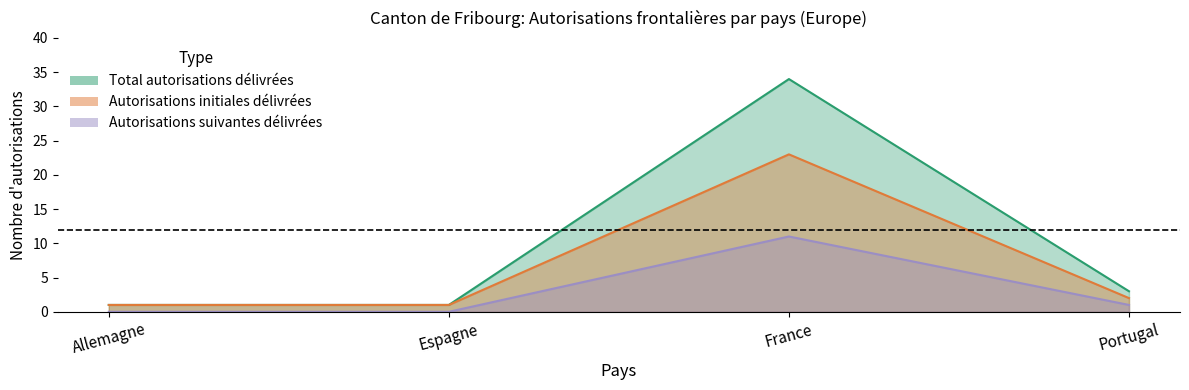

How many values in the Initial_Hommes series are below 1?

2